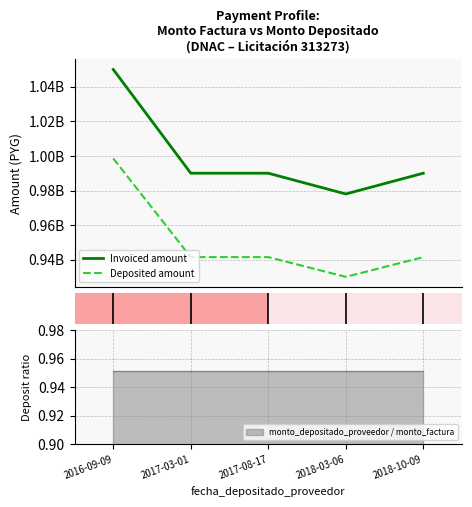

What is the highest value of the monto_depositado_proveedor series?

998530909